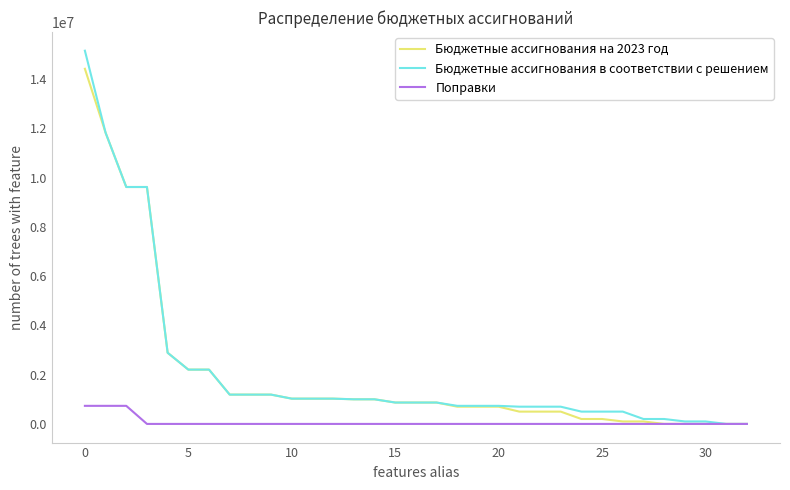

Which series has the largest range (max minus min)?

Бюджетные ассигнования в соответствии с решением